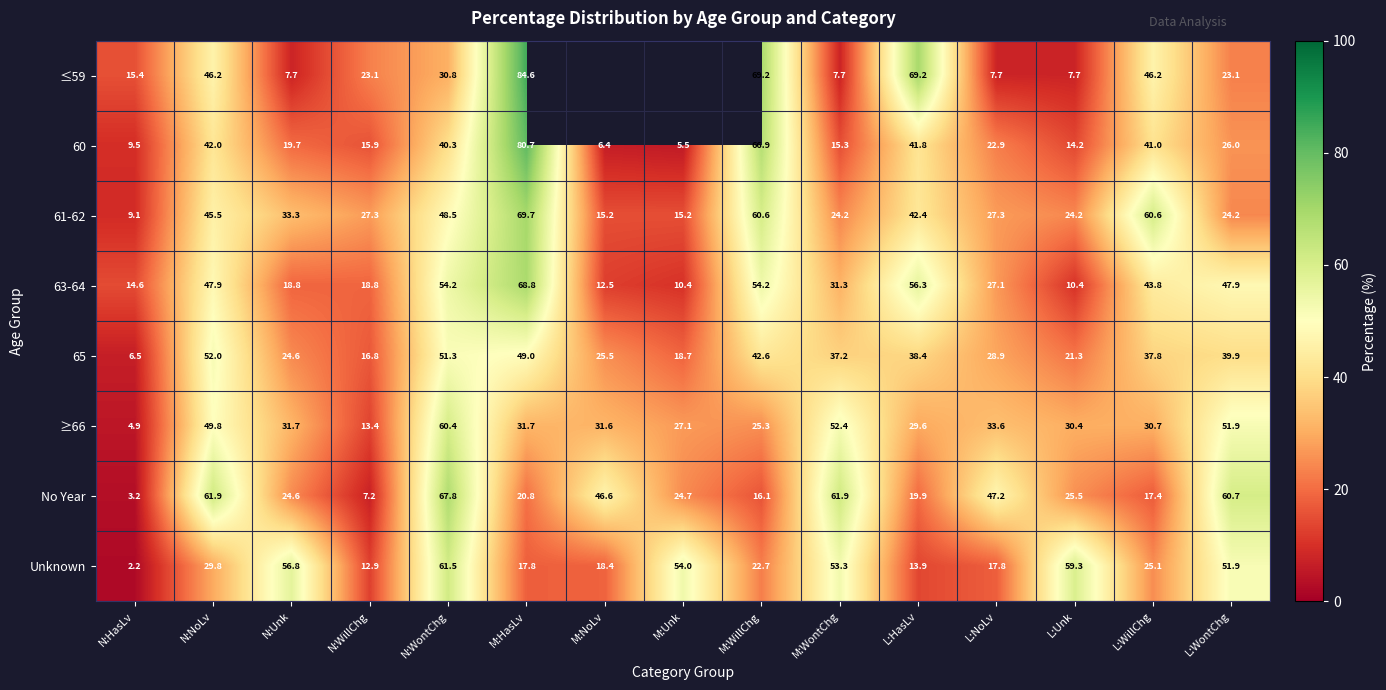

What is the difference between the second highest and second lowest values in the ≥66 series?

39.0